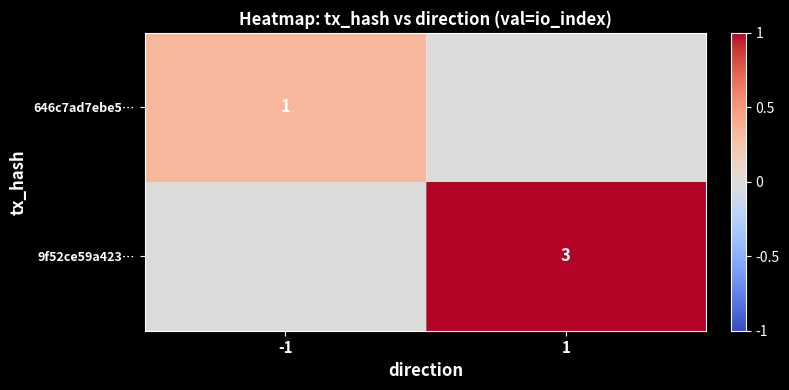

At which category is the sum across all series the highest?

1